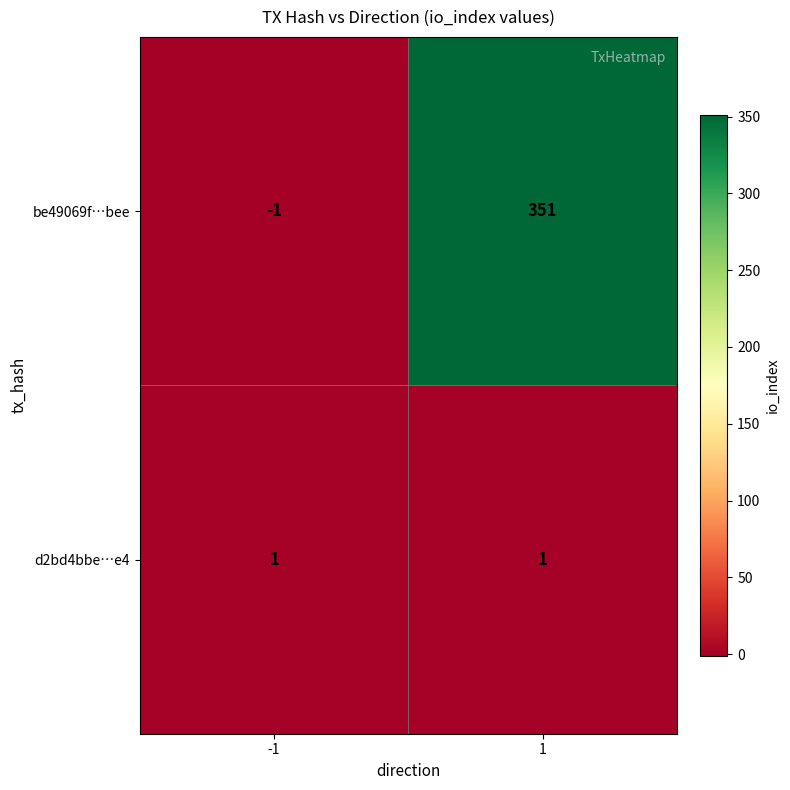

At which category is the sum across all series the highest?

1